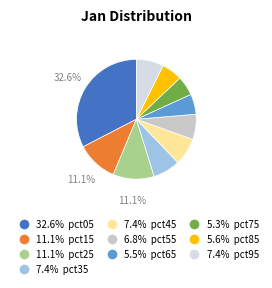

Count the number of slices in the pie.

10